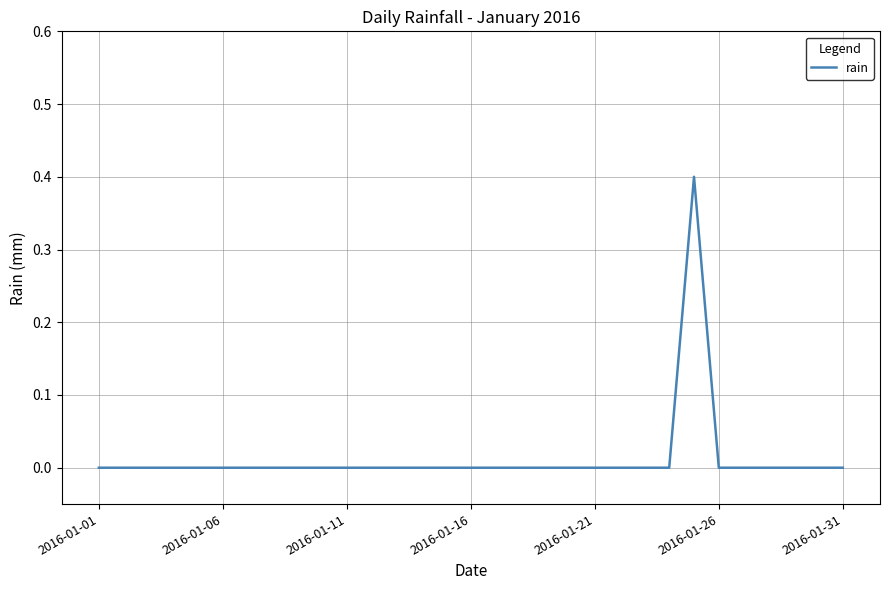

What is the greatest value displayed?

0.4